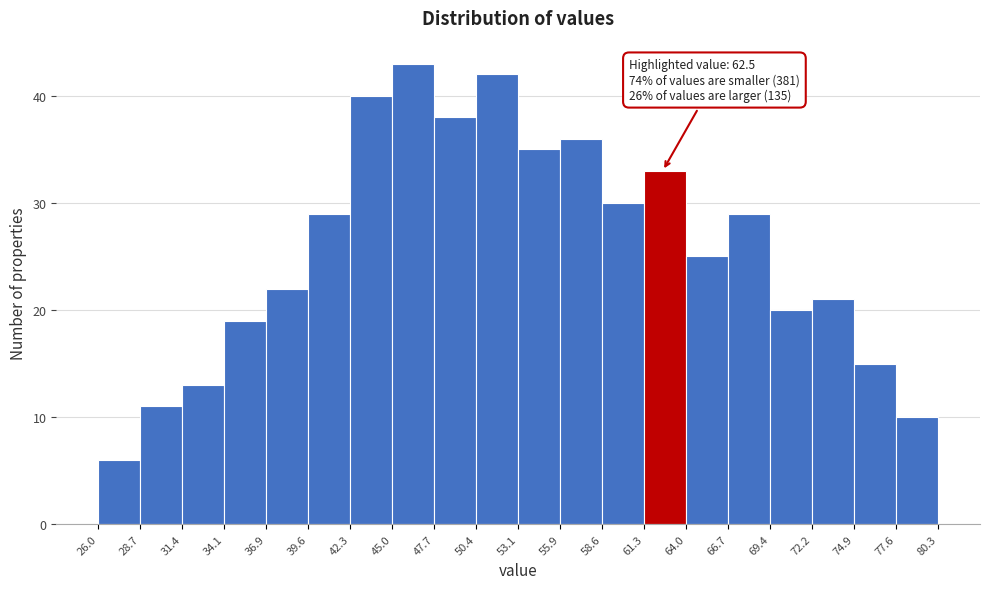

Which range on the x-axis has the tallest bar?

45.0 to 47.7